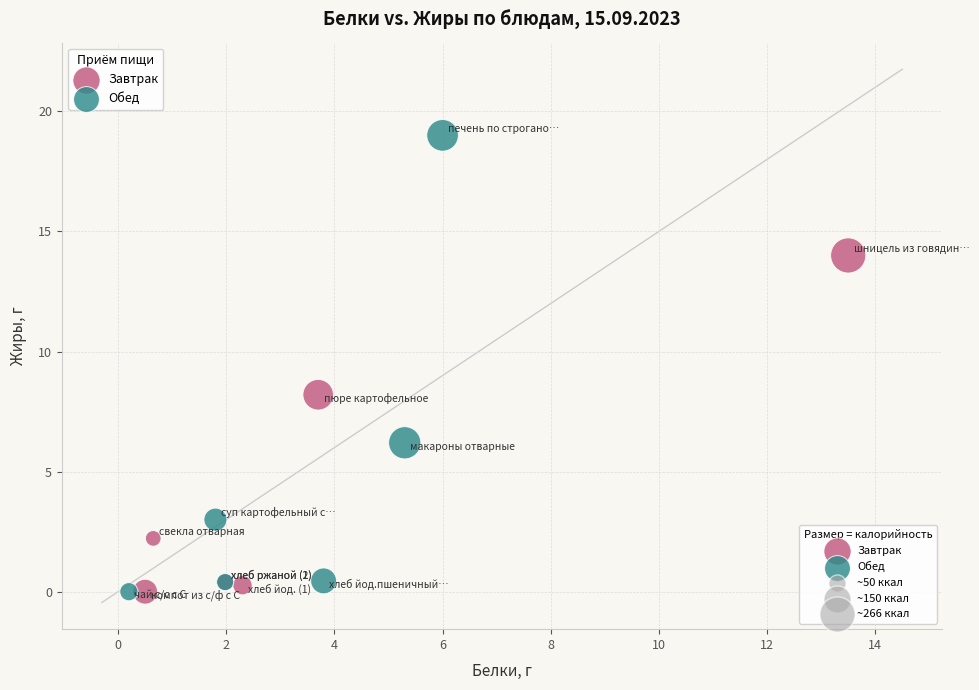

Which series reaches the maximum Y coordinate?

Обед